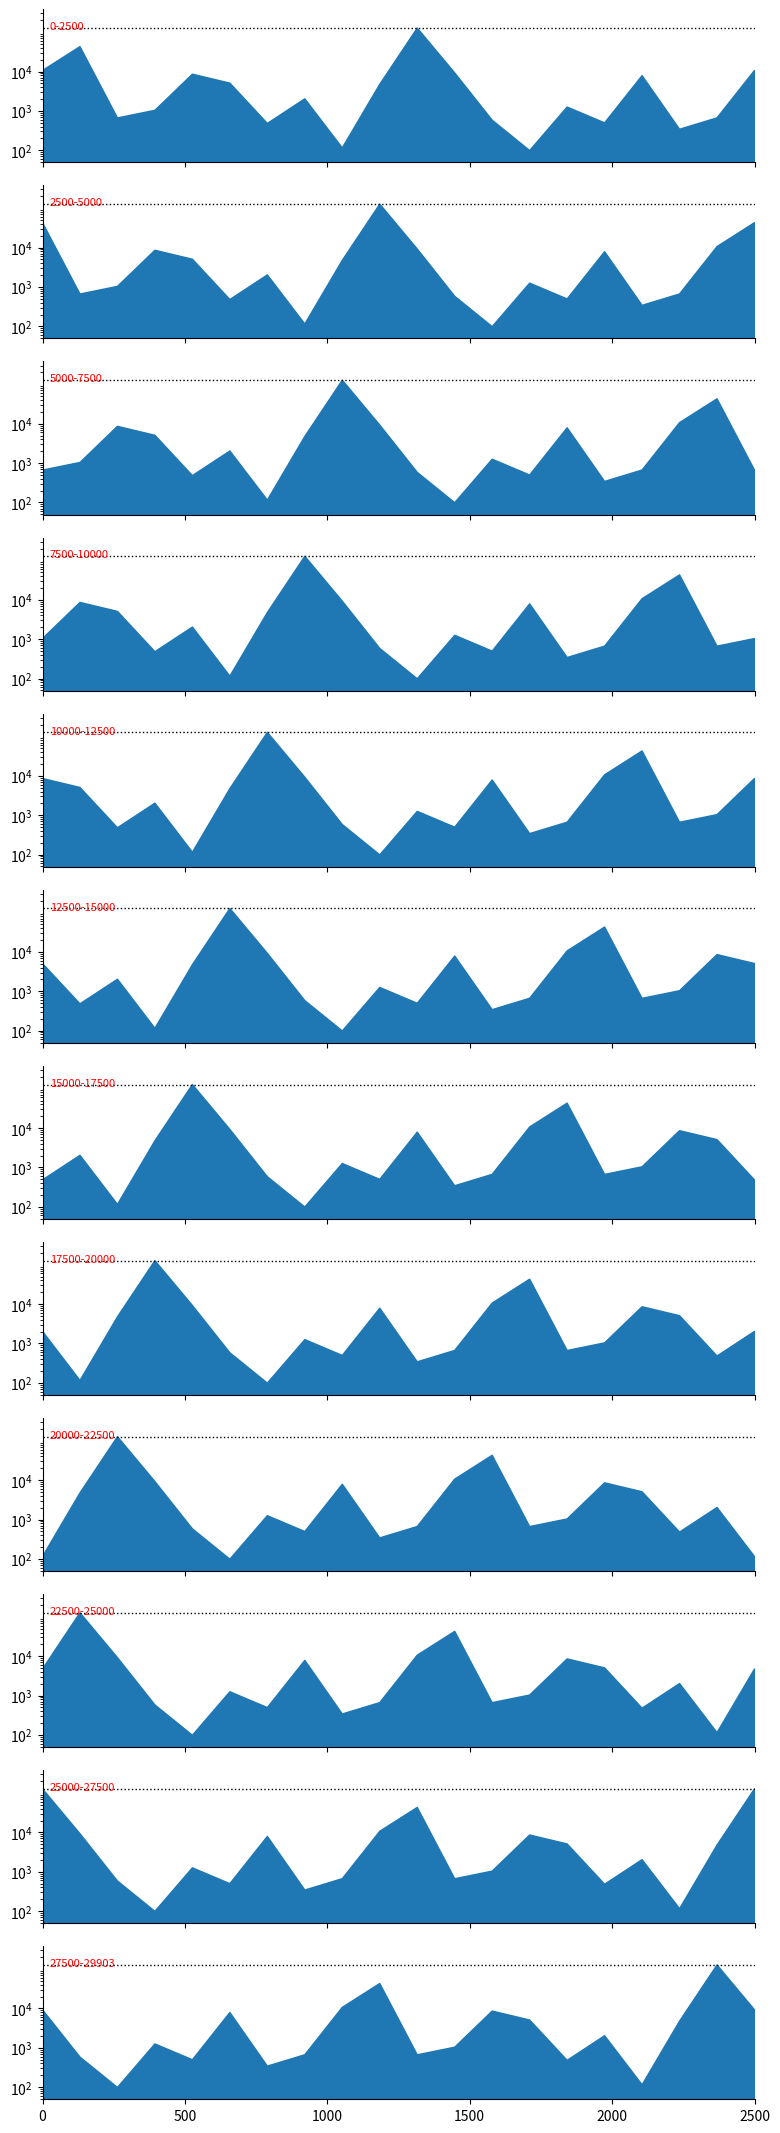

Between 16 and 19, which is larger?

19